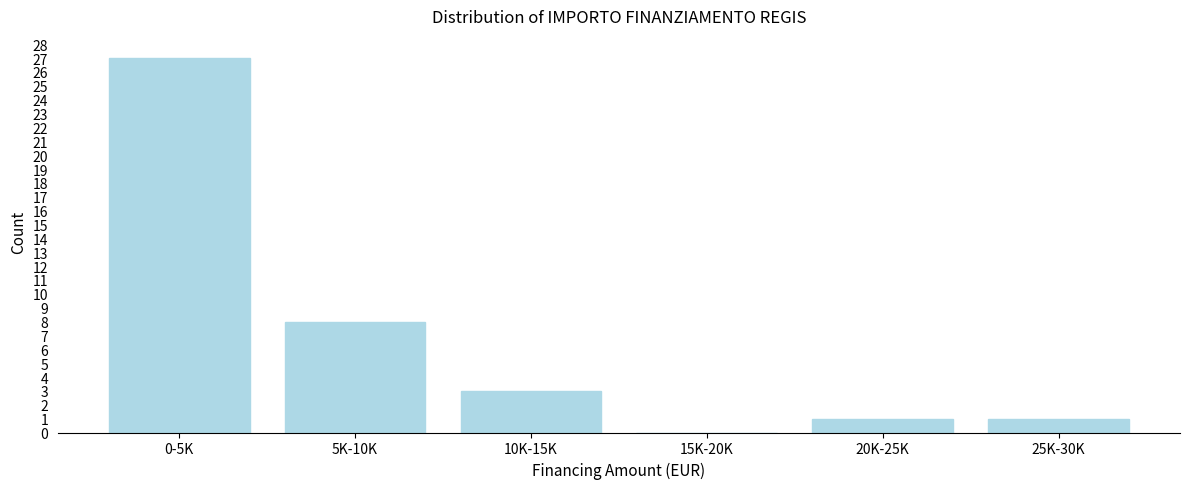

Reading left to right, list all the values displayed in this chart.

0-5K=27	5K-10K=8	10K-15K=3	15K-20K=0	20K-25K=1	25K-30K=1